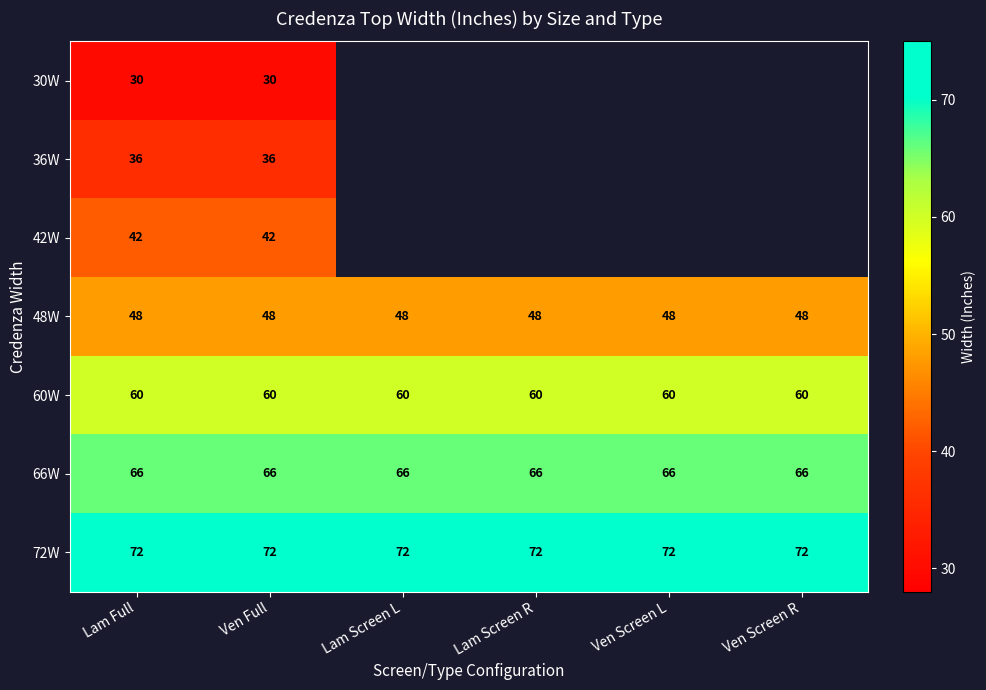

At which category does the chart reach its peak across all series?

Lam Full